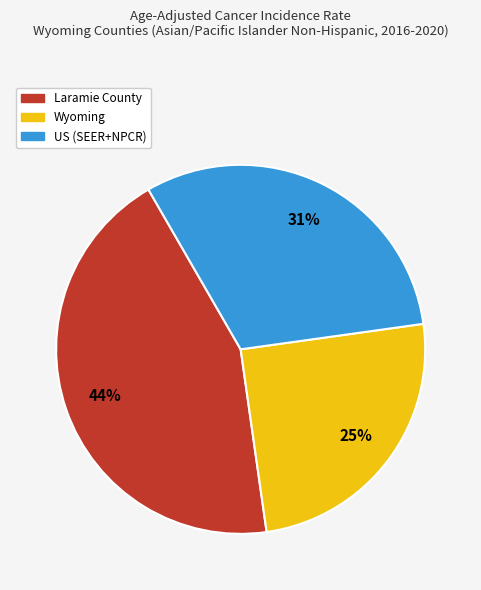

How many segments does this pie chart have?

3